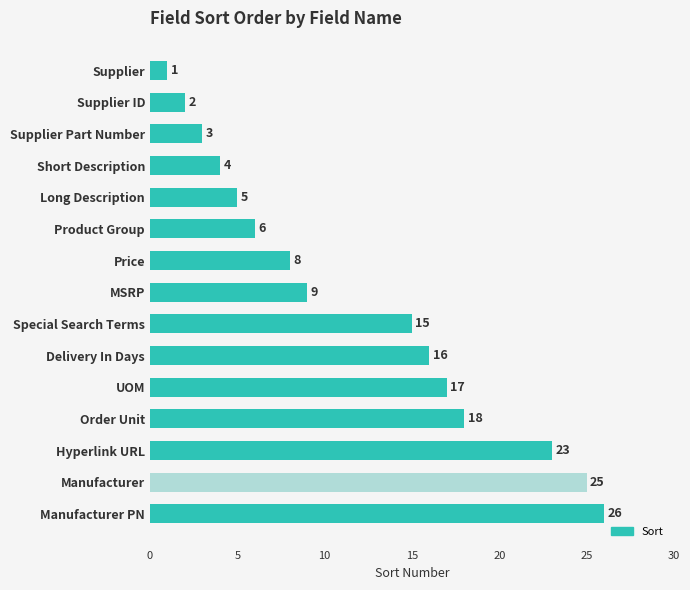

Reading bottom to top, what are all the values shown in this chart?

26	25	23	18	17	16	15	9	8	6	5	4	3	2	1